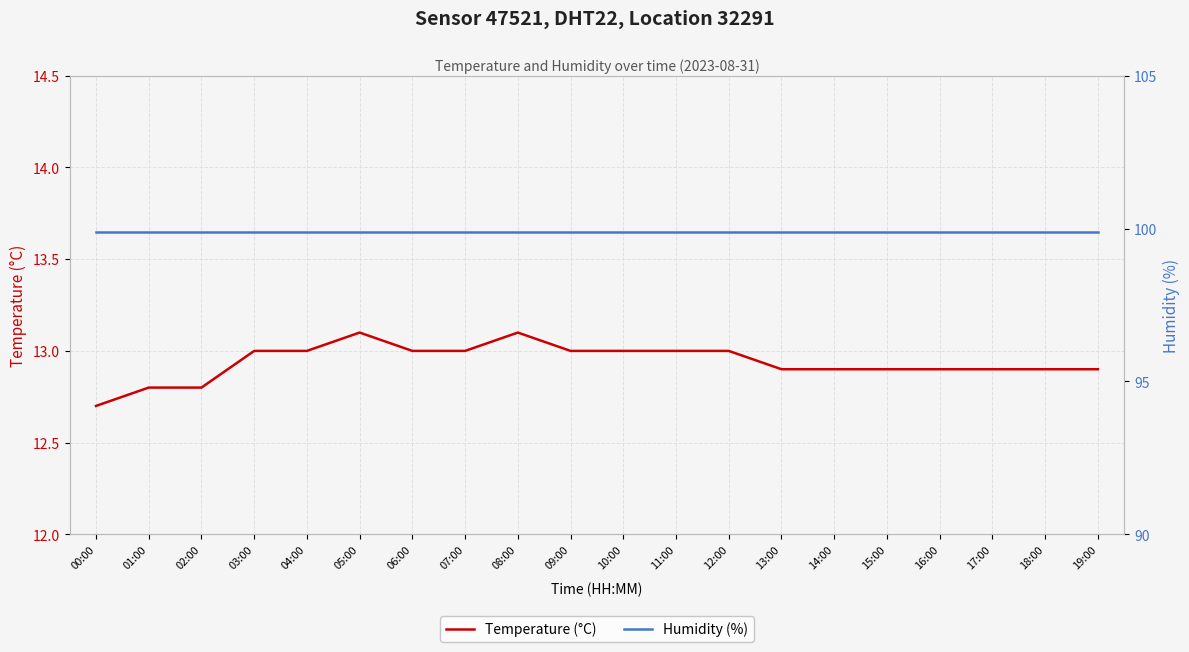

What is the maximum value for Temperature (°C)?

13.1